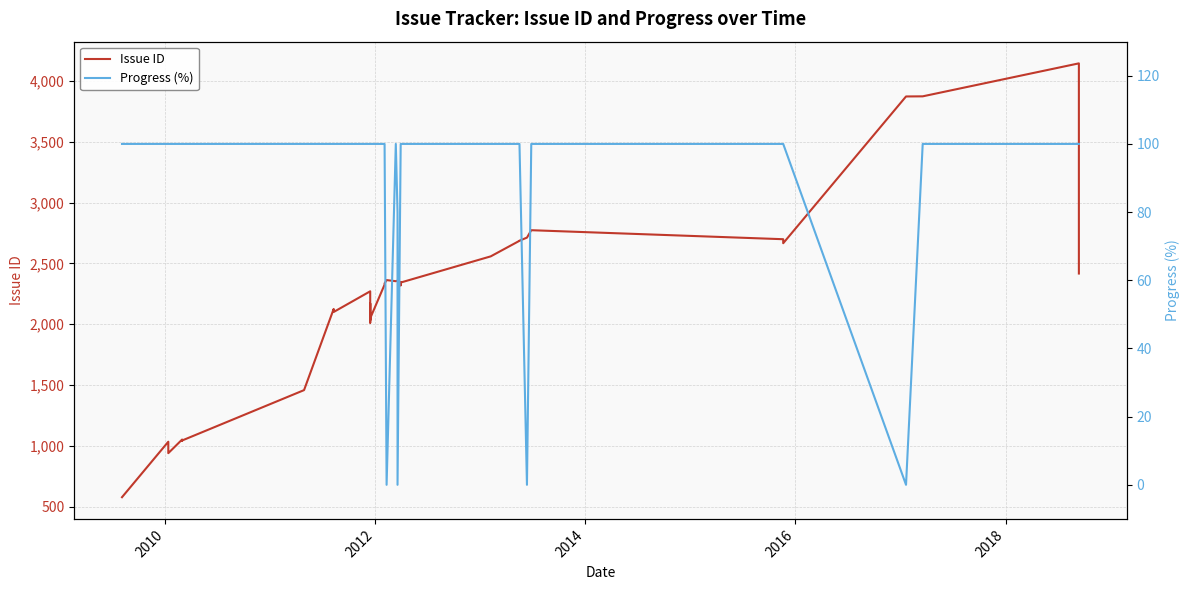

Does the chart have visible grid lines?

Yes